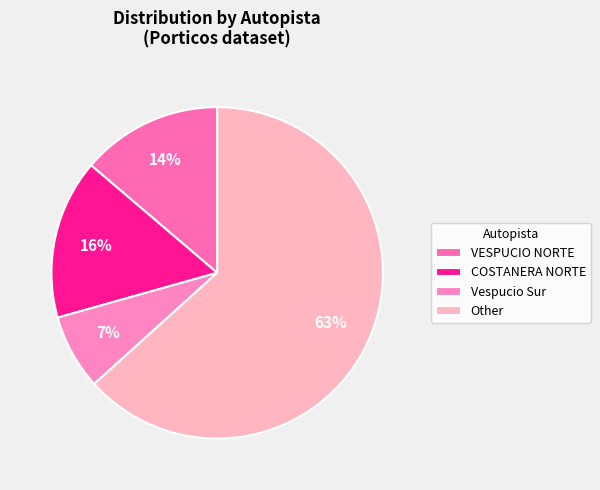

What percentage is the VESPUCIO NORTE slice, to the nearest percent?

14%